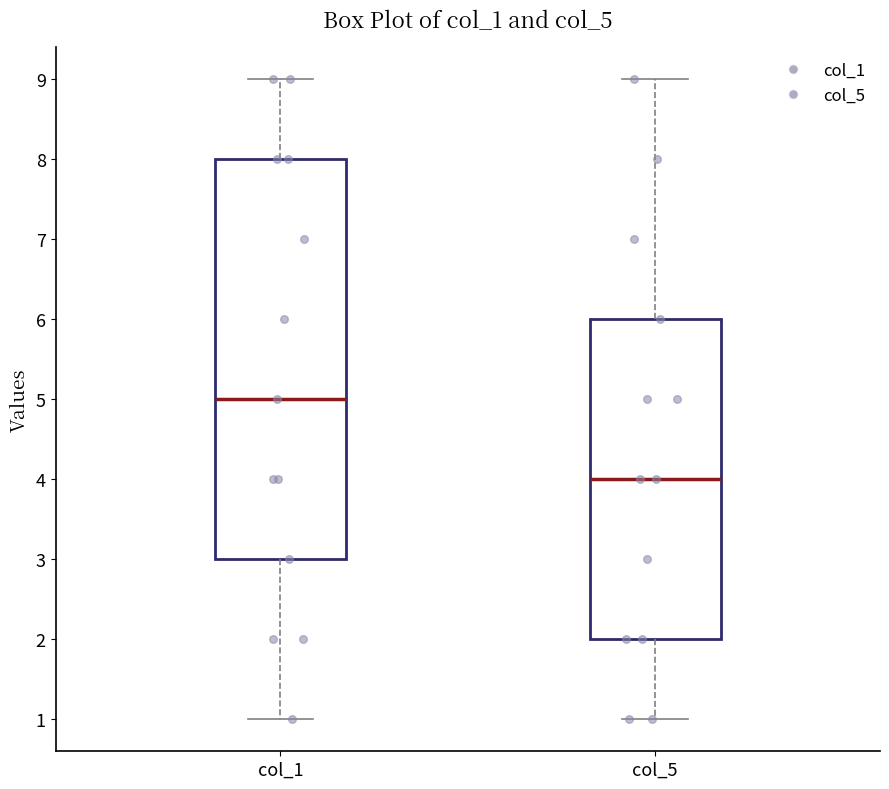

Where does the median line of the box for col_5 sit on the y-axis? The values are not printed on the chart, so give them approximately, as read against the axis.

4